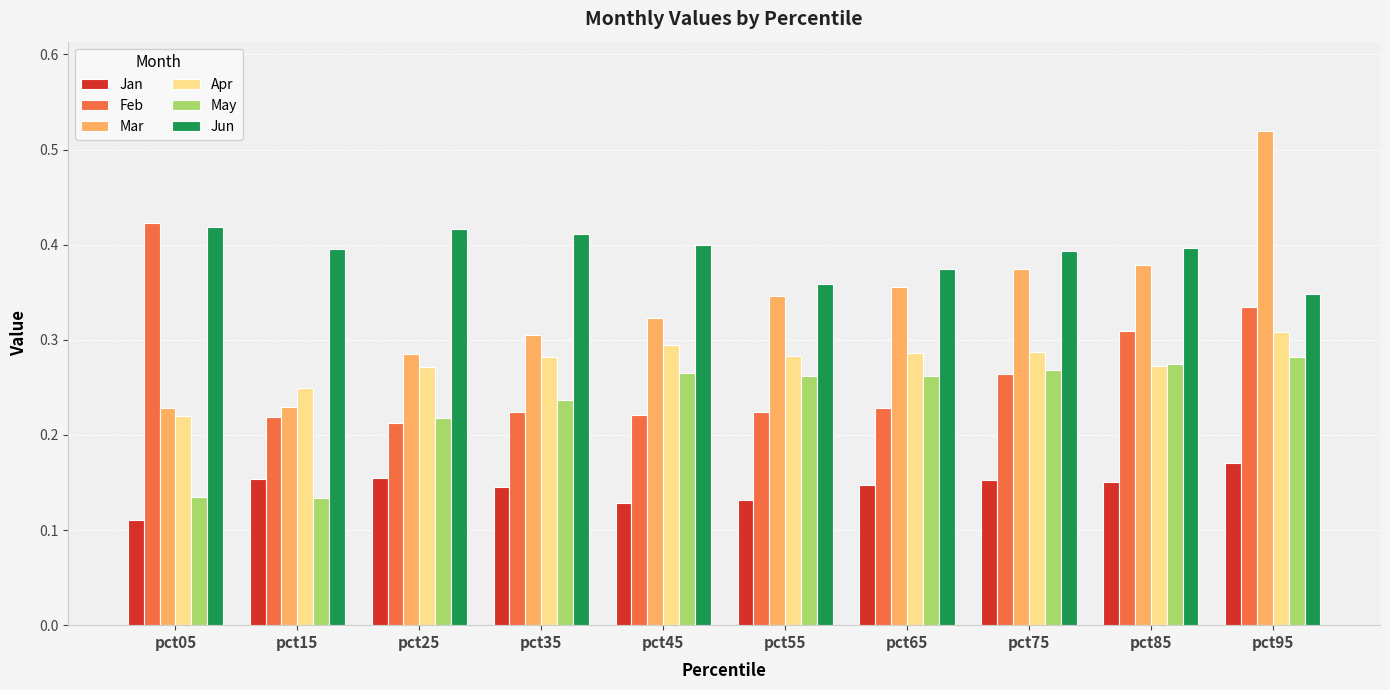

How many categories are shown in the chart?

10